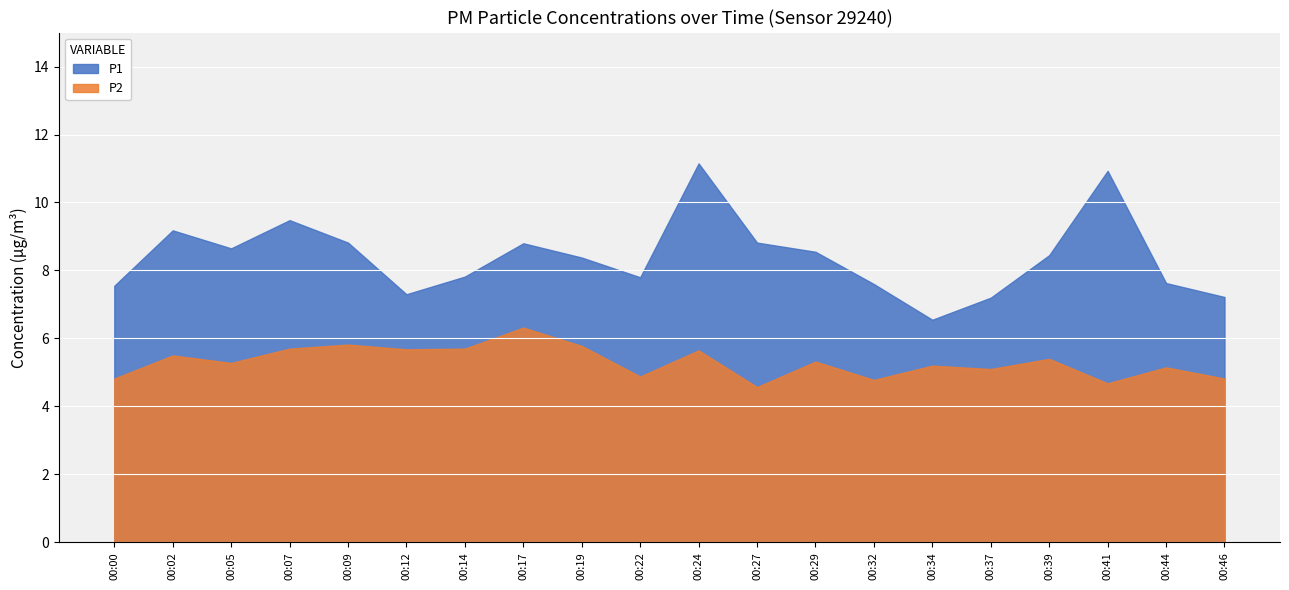

True or false: P1 has more than 0 interior local peaks.

True